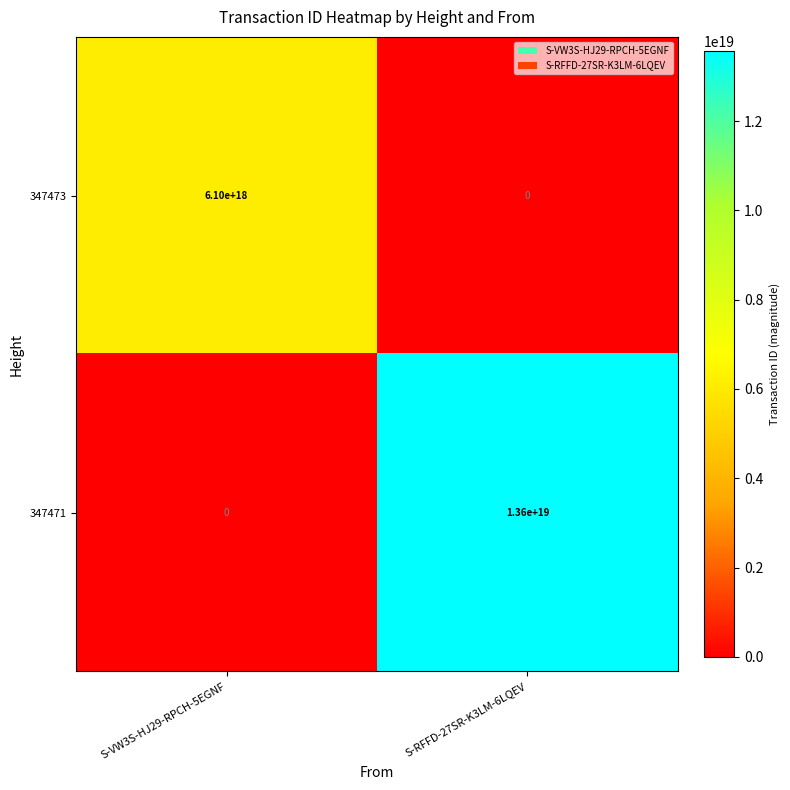

Which series has the largest range (max minus min)?

347471